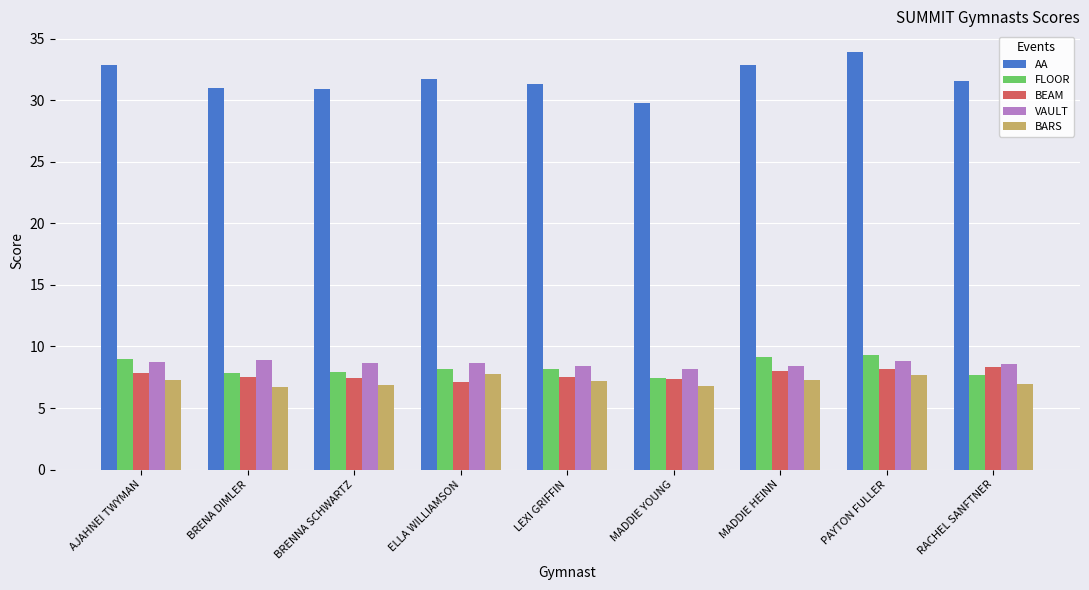

What is the approximate value of VAULT at RACHEL SANFTNER?

8.6